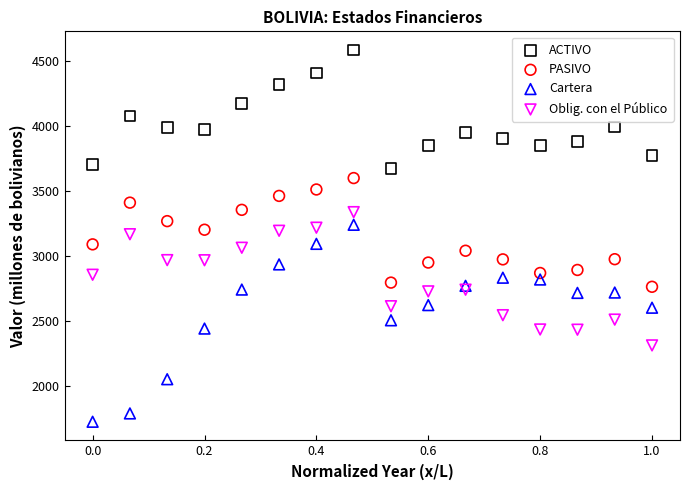

What is the X range (max minus min) for the scatter plot?

1.0